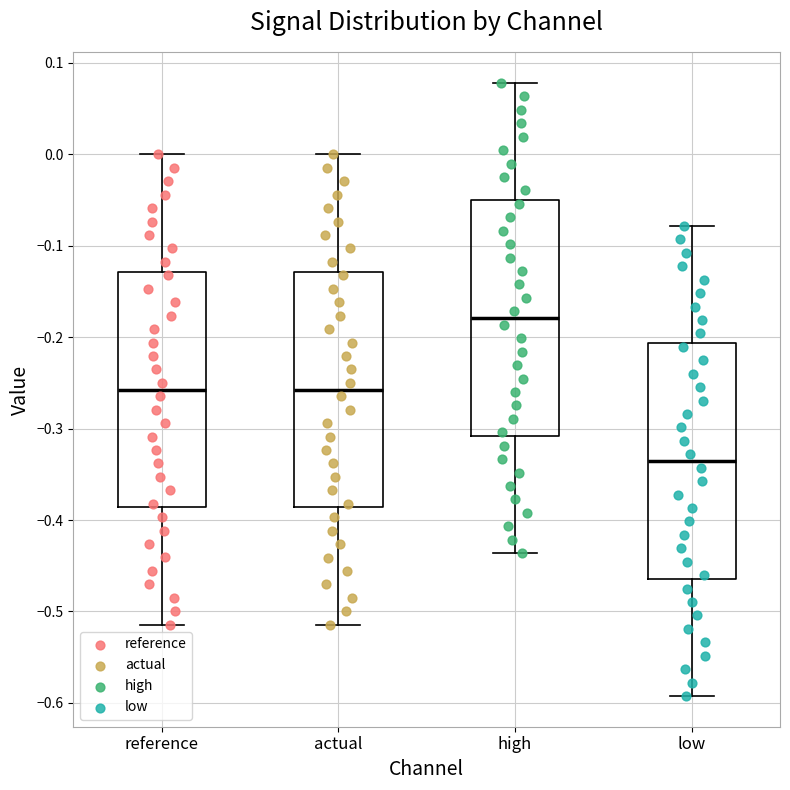

Which box's median line is the highest?

high